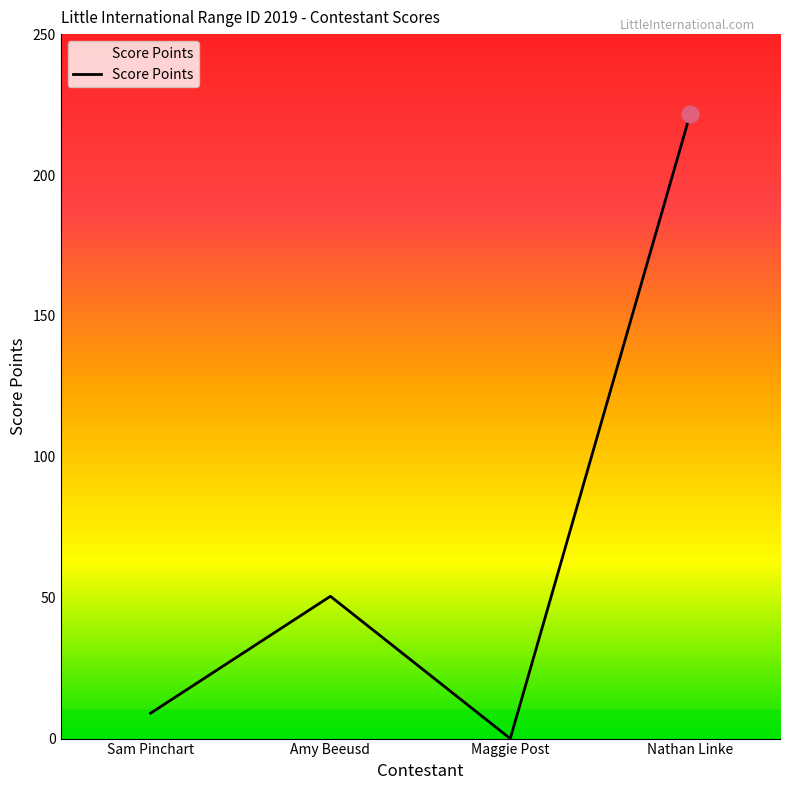

Read the value at Nathan Linke.

221.5